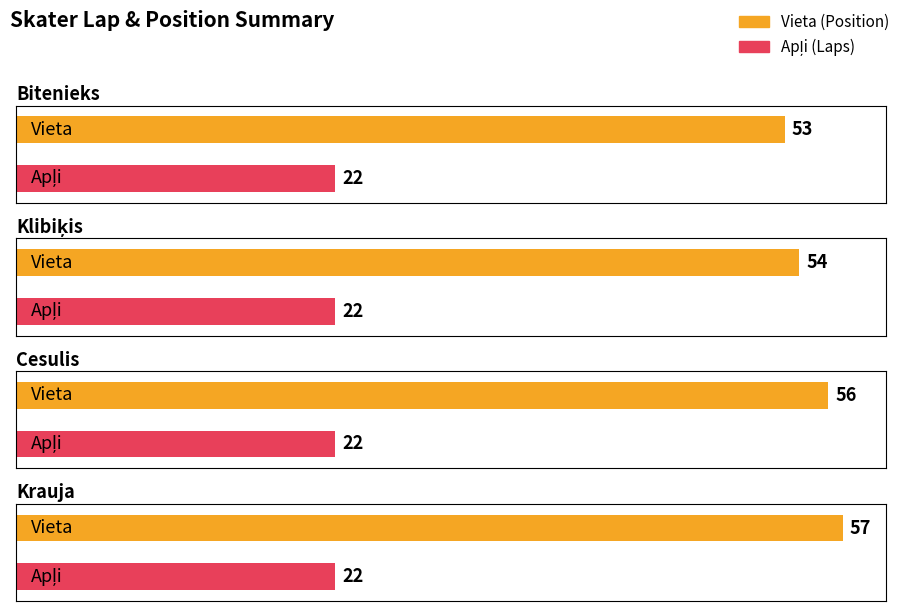

What is the greatest value displayed?

57